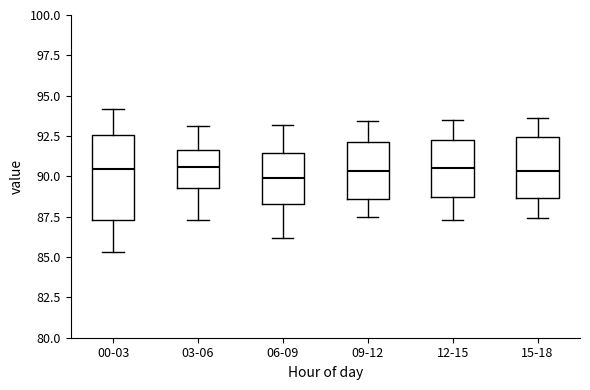

Comparing the boxes themselves (not the whiskers), which one is the tallest?

00-03